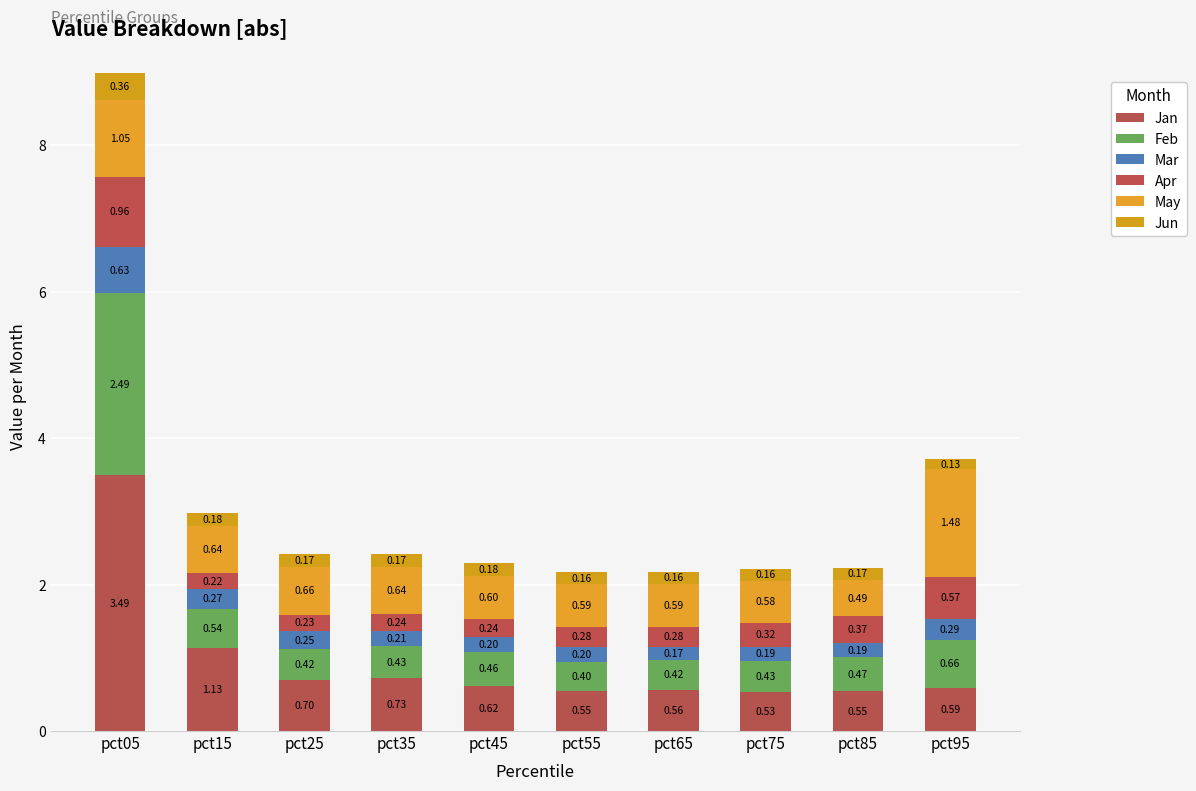

How many distinct data groups are displayed?

6